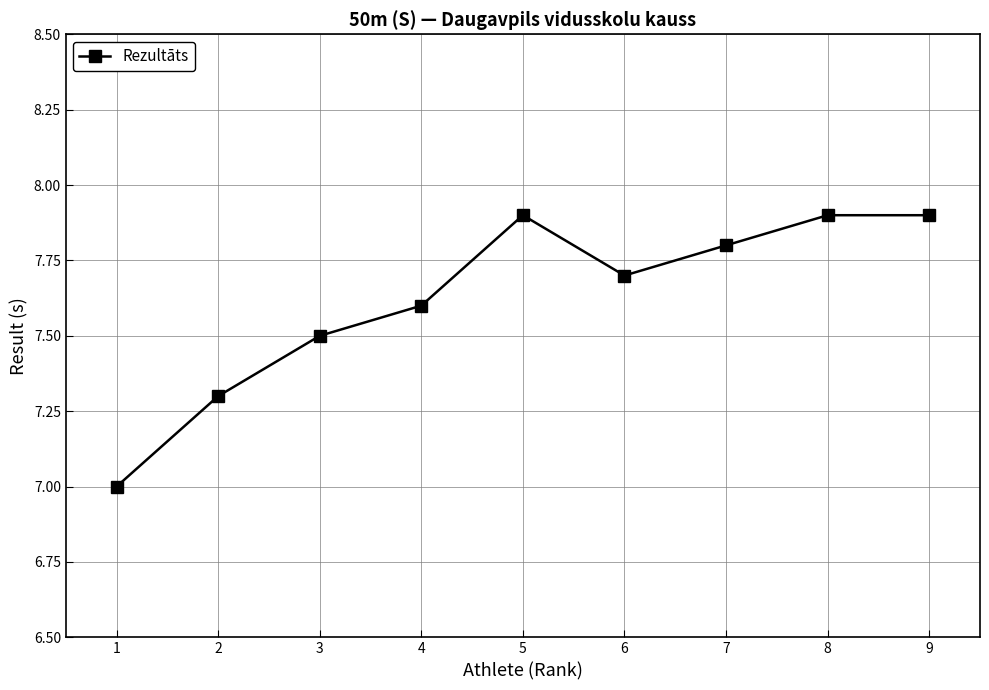

What is the smallest value displayed?

7.0